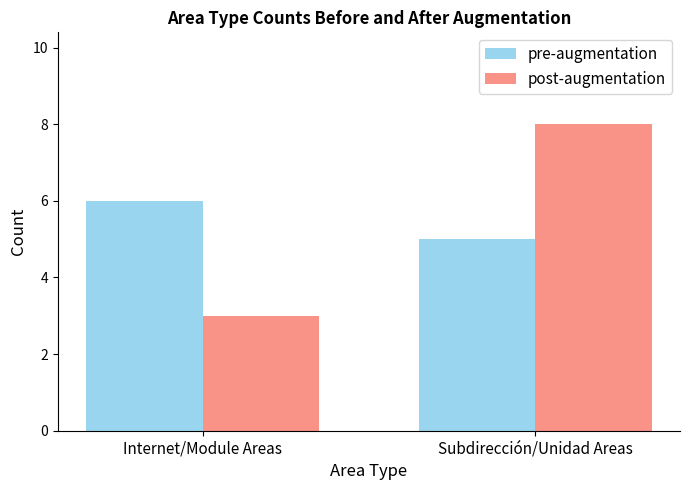

What is the total value across all series at Subdirección/Unidad Areas?

13